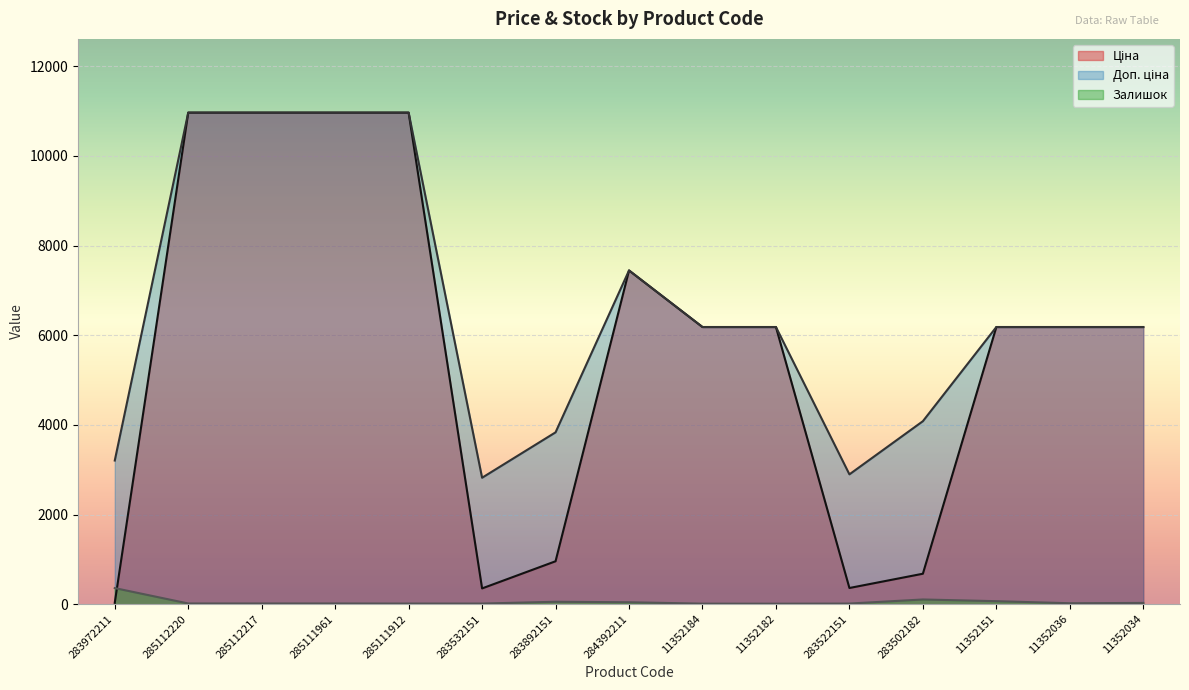

What are all the series names shown in the legend?

Ціна, Доп. ціна, Залишок